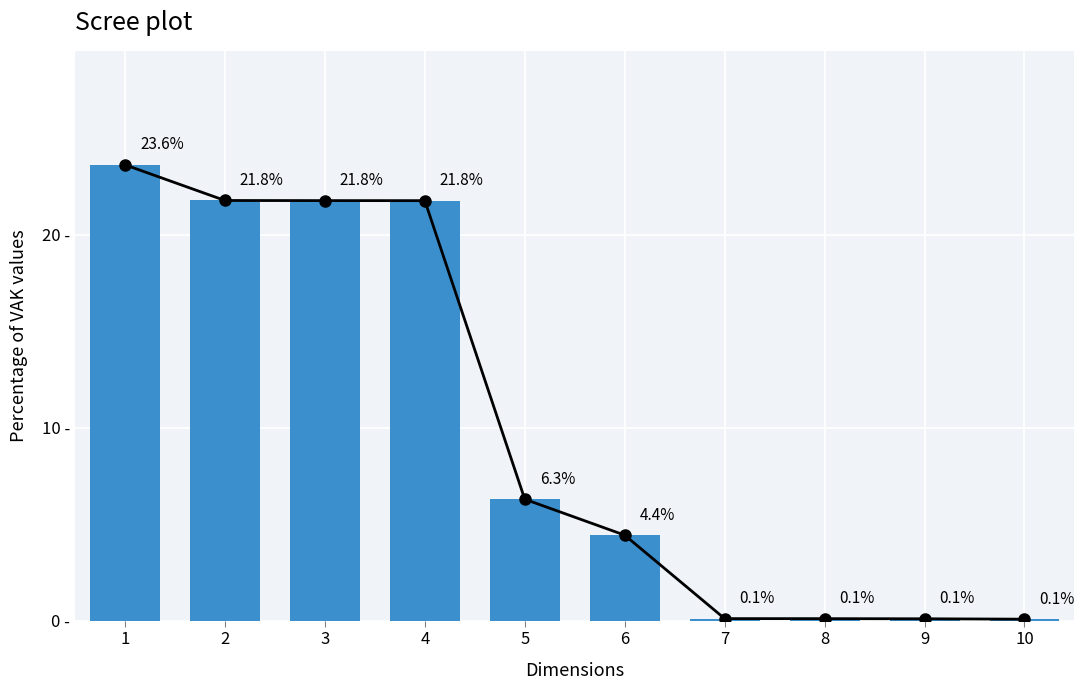

Reading left to right, extract all data points from this chart.

23.6	21.8	21.8	21.8	6.3	4.4	0.1	0.1	0.1	0.1